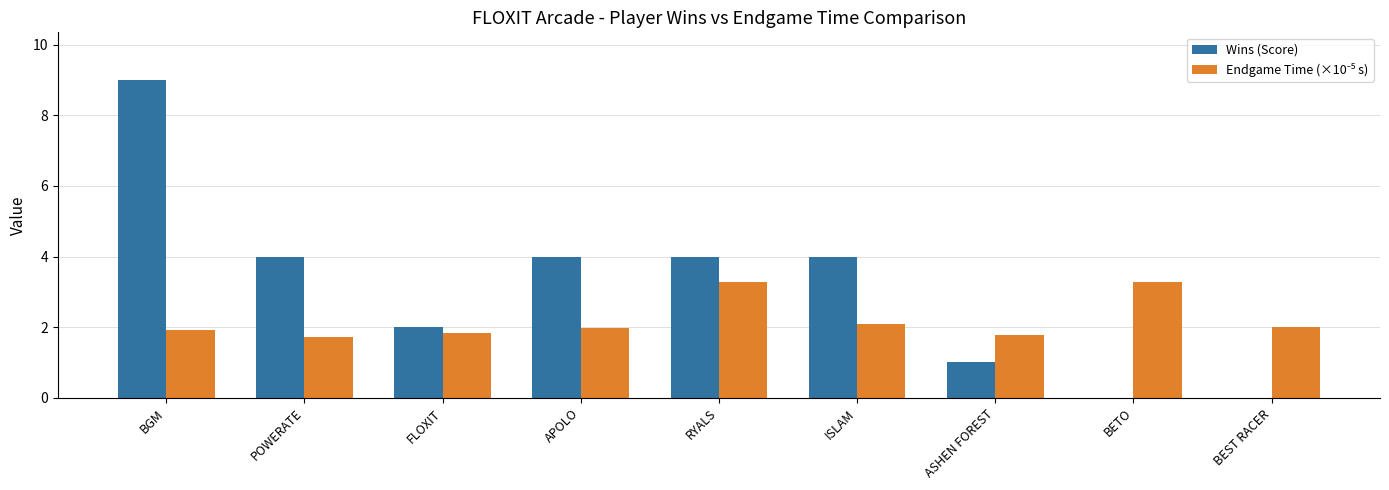

At which category is the sum across all series the highest?

BGM